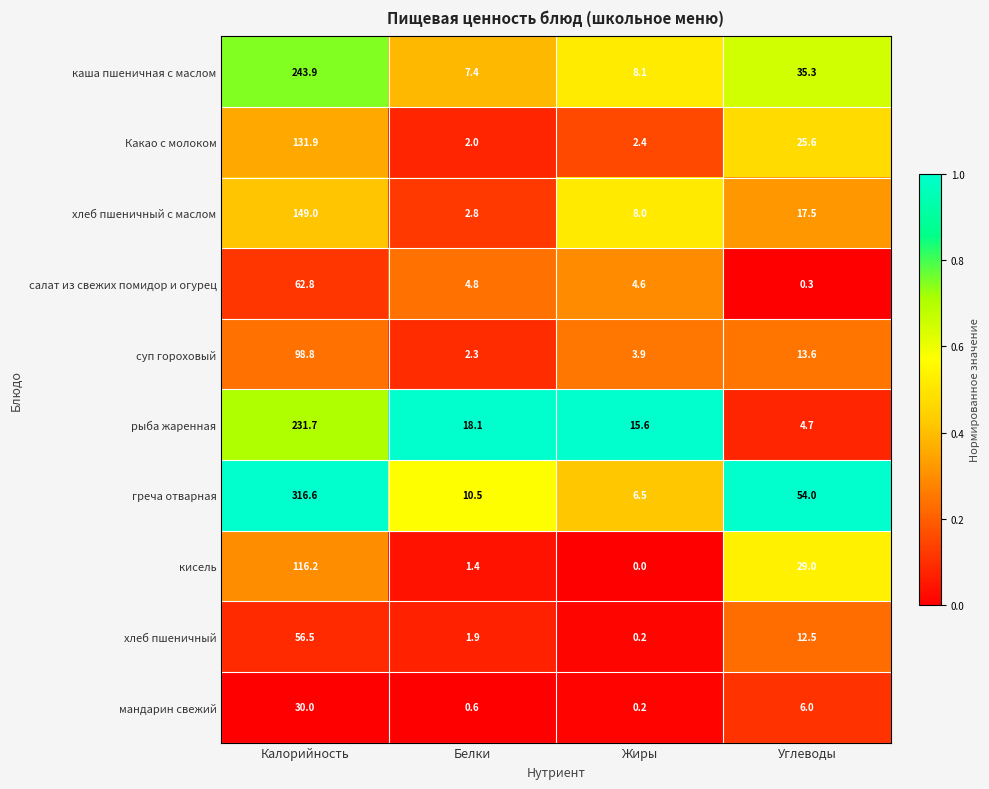

What is the difference between the maximum and minimum values in the хлеб пшеничный с маслом series?

146.2